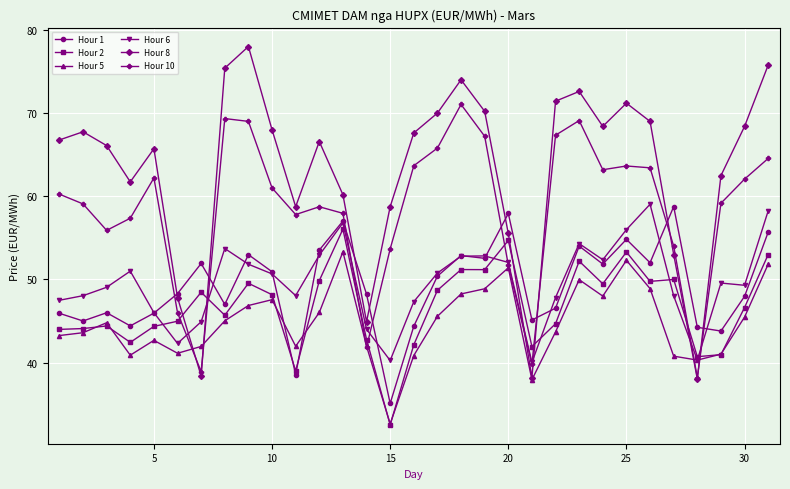

Which series has the largest range (max minus min)?

Hour 8